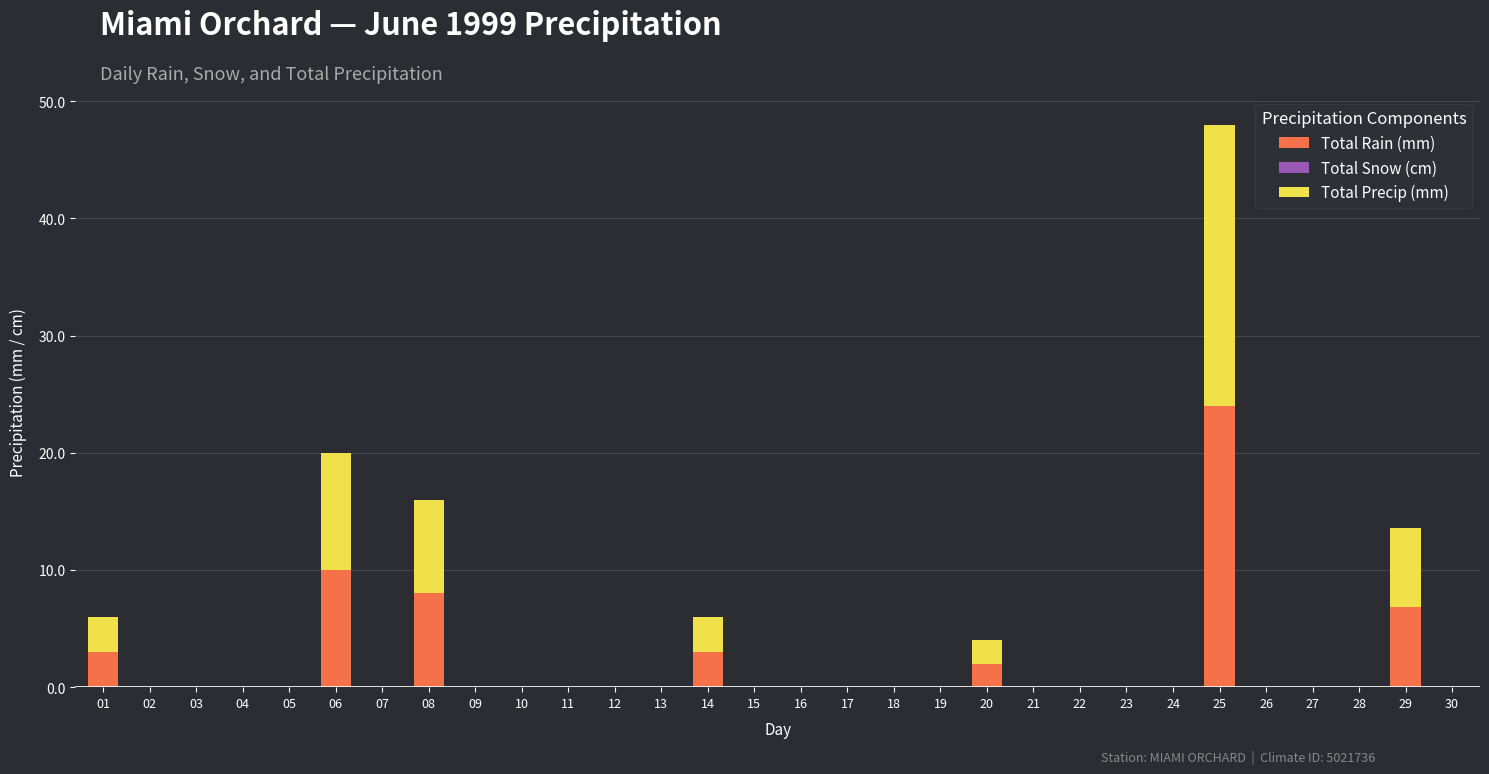

At which category is the sum across all series the highest?

25